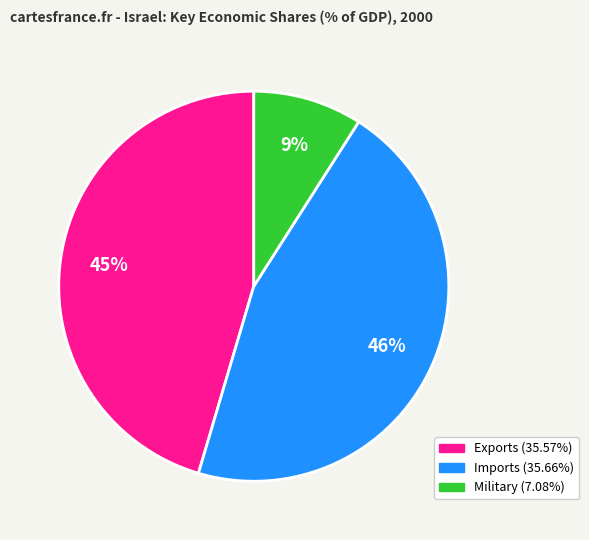

How many slices are in this pie chart?

3